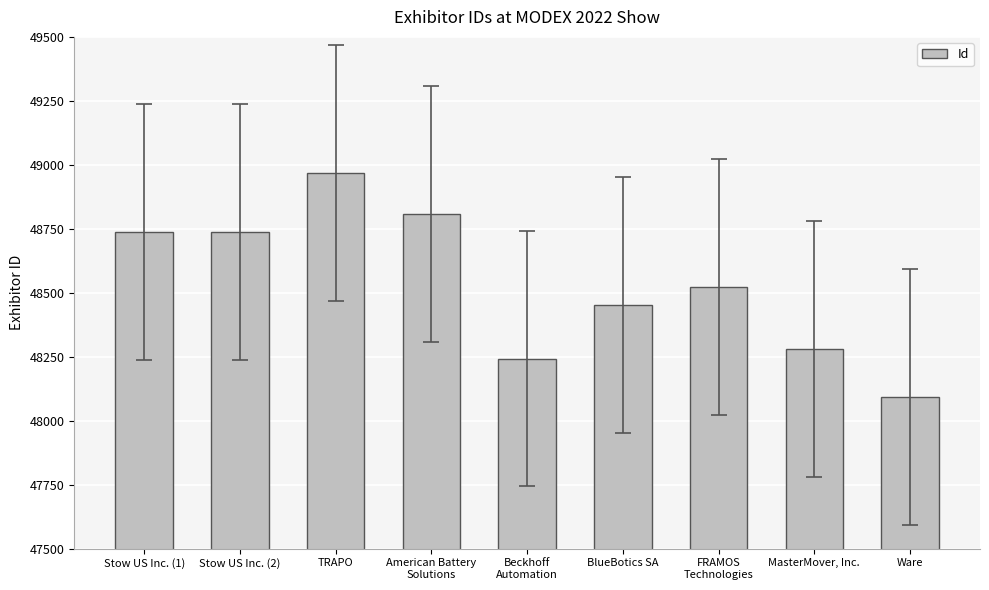

Read the value at BlueBotics SA, to the nearest 100.

48500